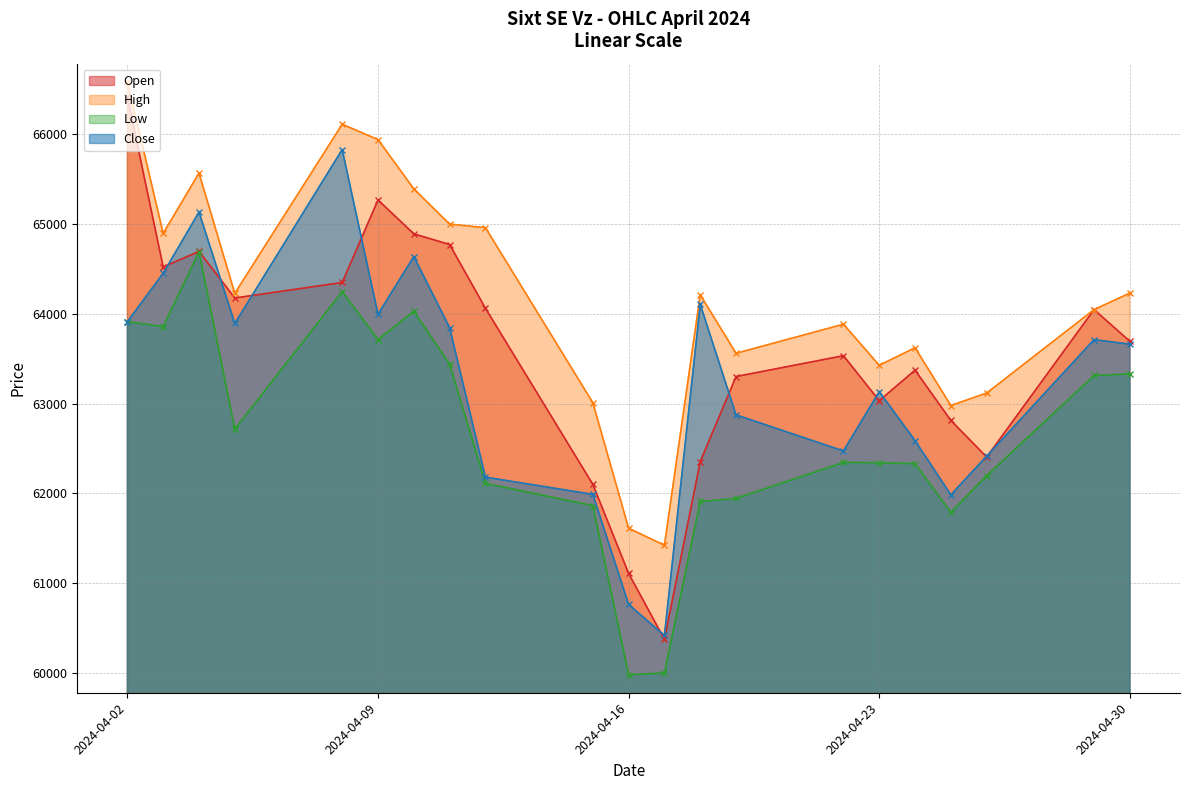

How many interior local valleys does the High series have?

6